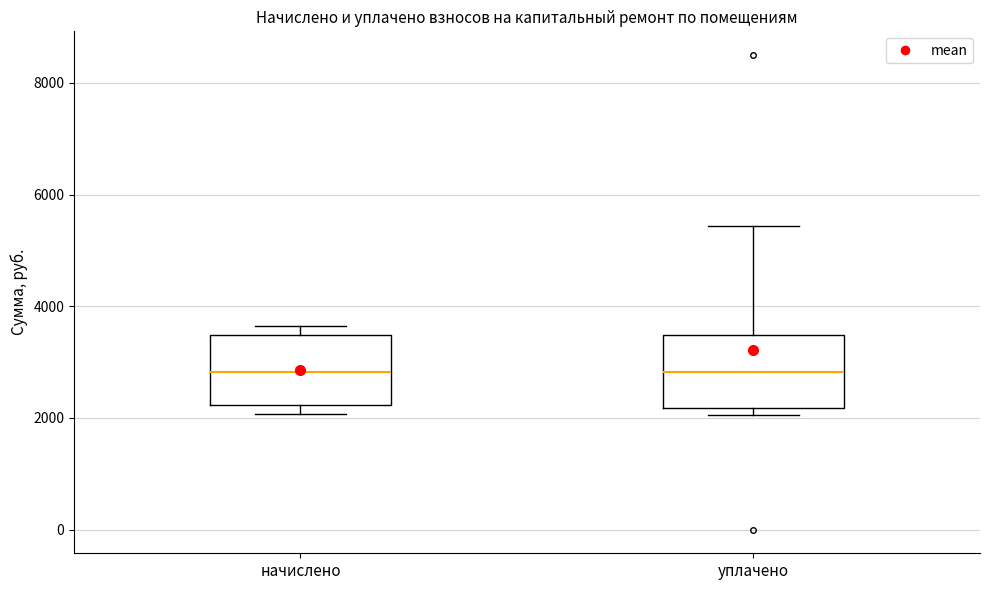

Reading left to right, transcribe this box plot: for each box, give where its median line is, the range the box spans, and where its two whiskers end, as read against the y-axis. The values are not printed on the chart, so give them approximately, as read against the axis.

начислено: median 2800, box 2200 to 3400, whiskers 2000 to 3600
уплачено: median 2800, box 2200 to 3400, whiskers 2000 to 5400